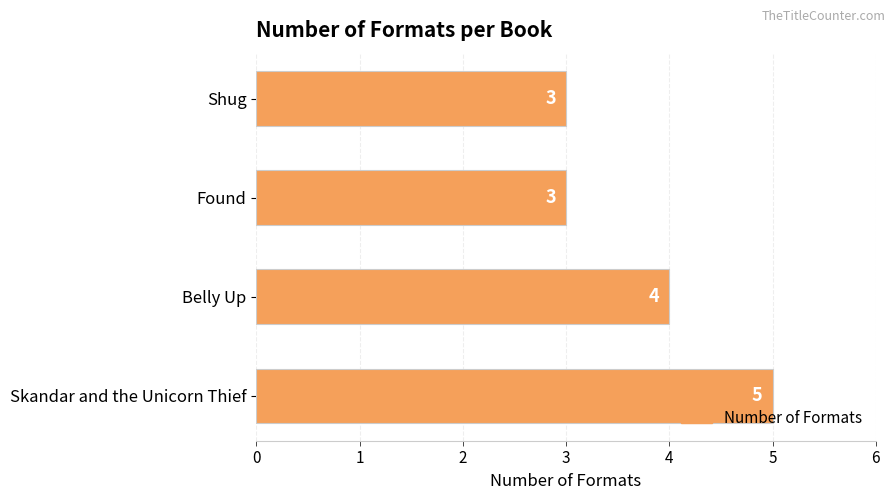

Where is the data nearest to the value 4?

Belly Up